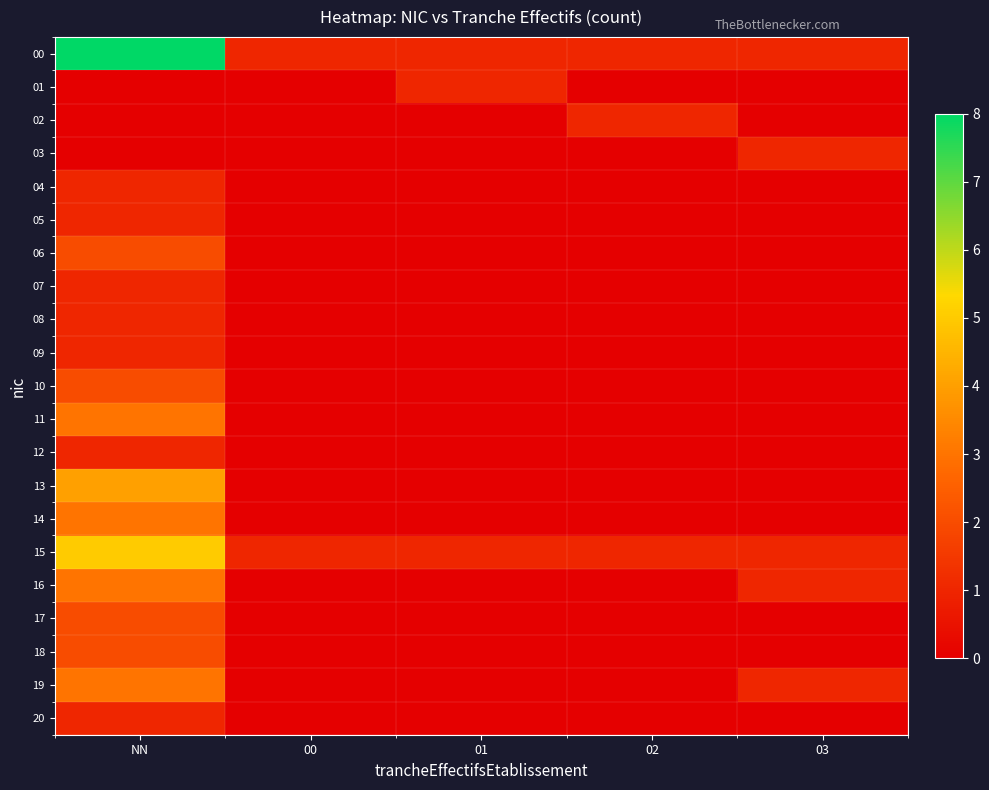

Reading left to right, list all the values displayed in this chart.

00: NN=8	00=1	01=1	02=1	03=1
01: NN=0	00=0	01=1	02=0	03=0
02: NN=0	00=0	01=0	02=1	03=0
03: NN=0	00=0	01=0	02=0	03=1
04: NN=1	00=0	01=0	02=0	03=0
05: NN=1	00=0	01=0	02=0	03=0
06: NN=2	00=0	01=0	02=0	03=0
07: NN=1	00=0	01=0	02=0	03=0
08: NN=1	00=0	01=0	02=0	03=0
09: NN=1	00=0	01=0	02=0	03=0
10: NN=2	00=0	01=0	02=0	03=0
11: NN=3	00=0	01=0	02=0	03=0
12: NN=1	00=0	01=0	02=0	03=0
13: NN=4	00=0	01=0	02=0	03=0
14: NN=3	00=0	01=0	02=0	03=0
15: NN=5	00=1	01=1	02=1	03=1
16: NN=3	00=0	01=0	02=0	03=1
17: NN=2	00=0	01=0	02=0	03=0
18: NN=2	00=0	01=0	02=0	03=0
19: NN=3	00=0	01=0	02=0	03=1
20: NN=1	00=0	01=0	02=0	03=0